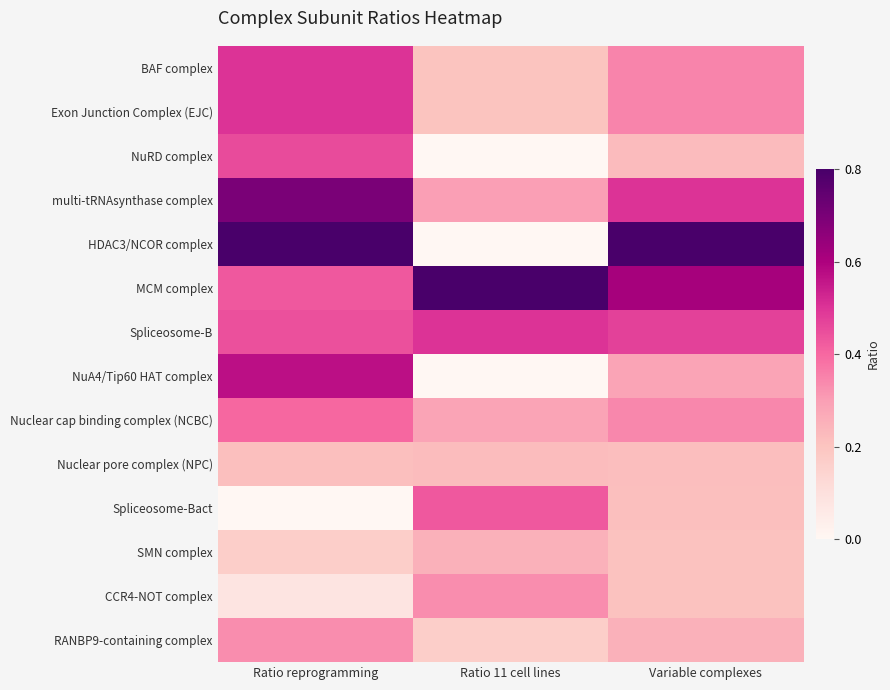

Which series has the widest spread of values?

HDAC3/NCOR complex